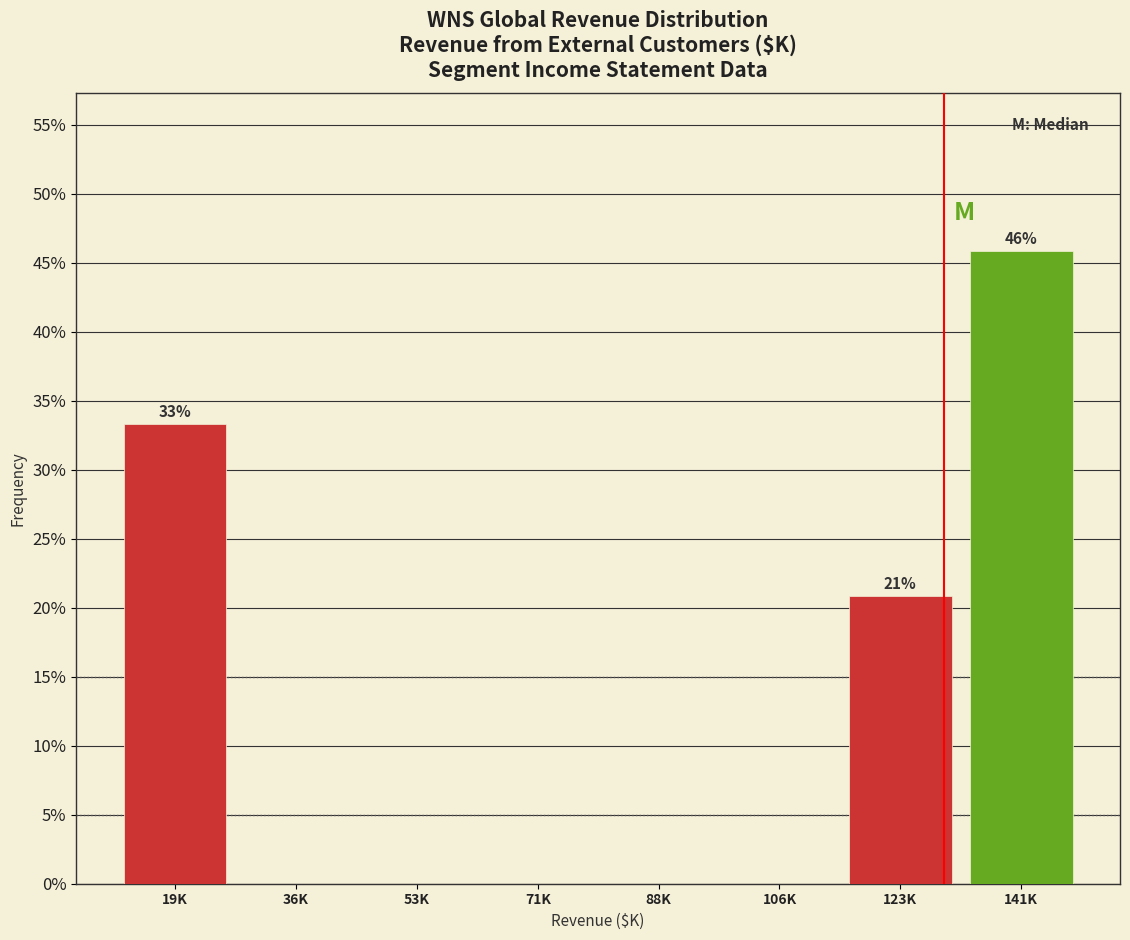

Are the bars horizontal?

No